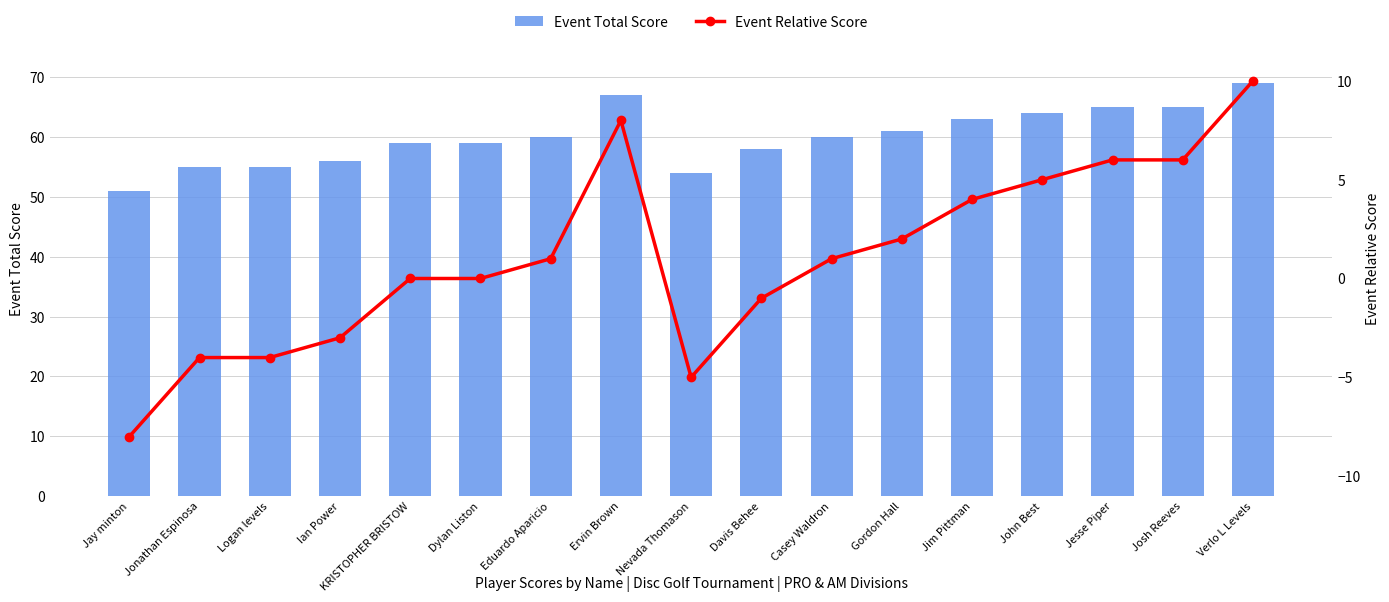

Which series has the largest total across all categories?

Event Total Score